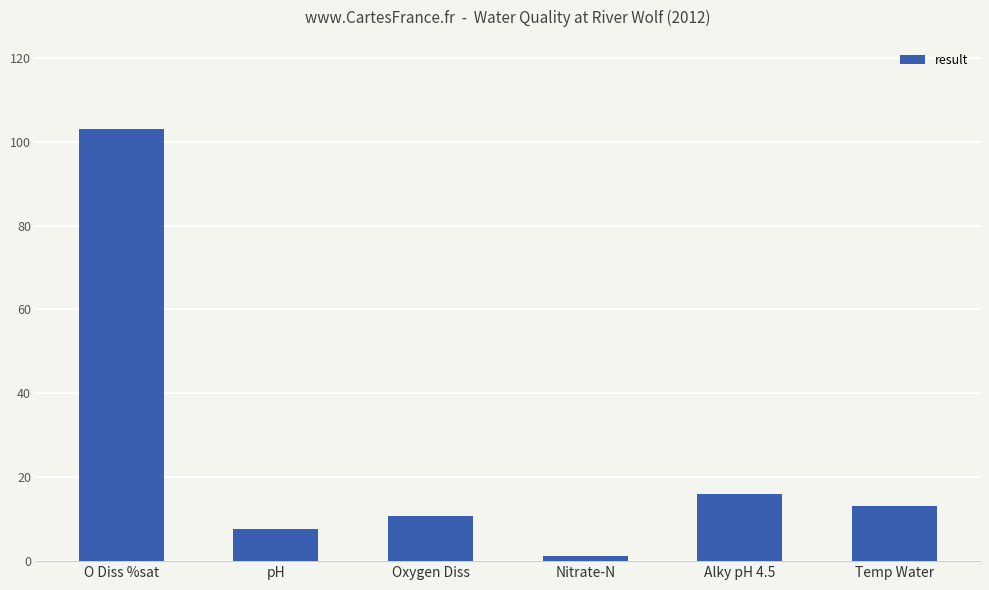

At which label is the value closest to 52?

Alky pH 4.5